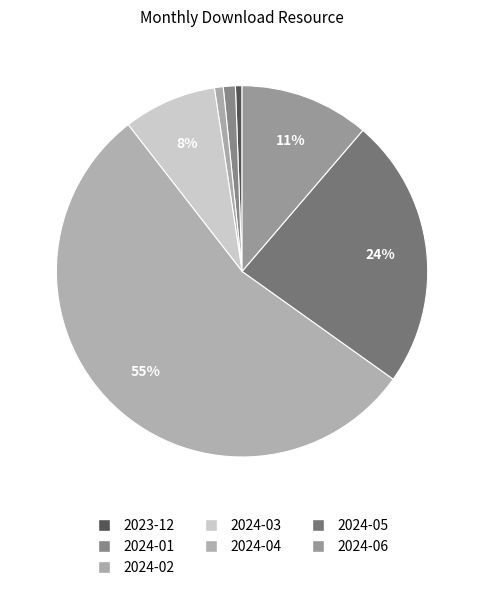

To the nearest percent, what is the combined percentage of 2024-01 and 2024-06?

12%